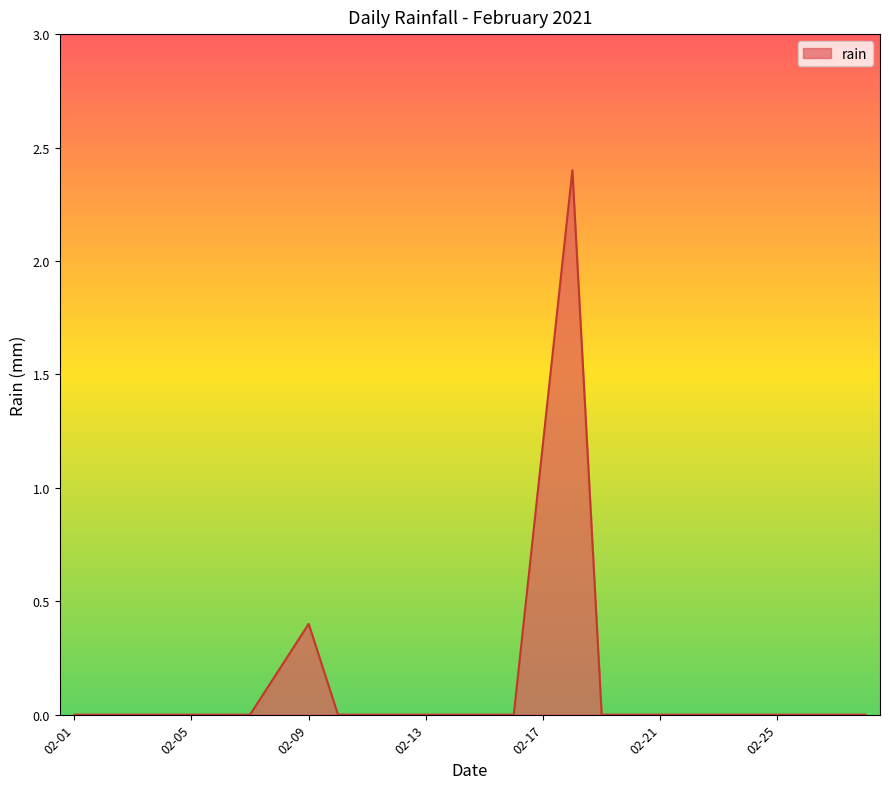

What is the greatest value displayed?

2.4